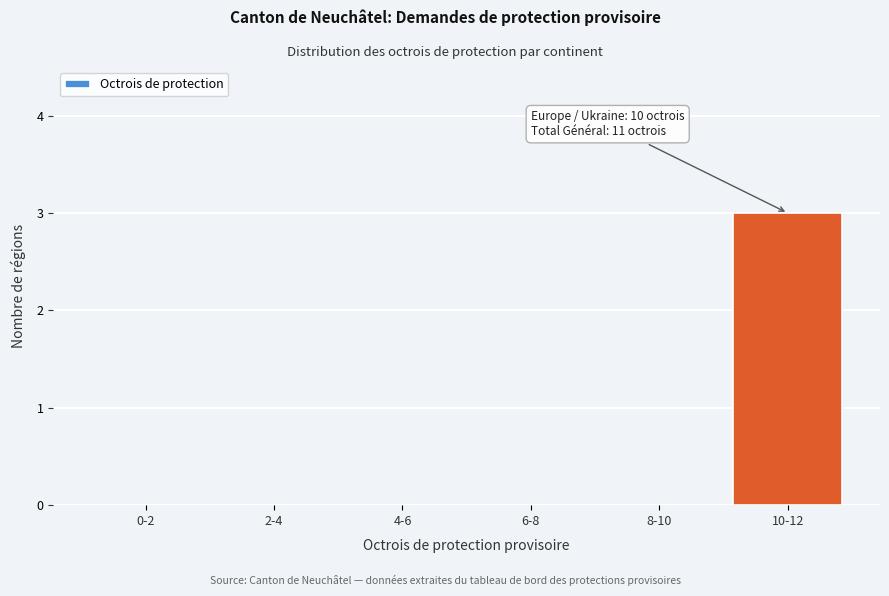

Reading left to right, what are all the values shown in this chart?

0-2=0	2-4=0	4-6=0	6-8=0	8-10=0	10-12=3